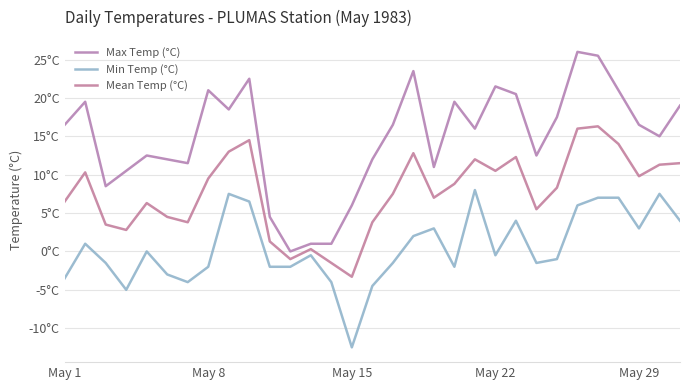

Is this an area chart (filled region under the line)?

No